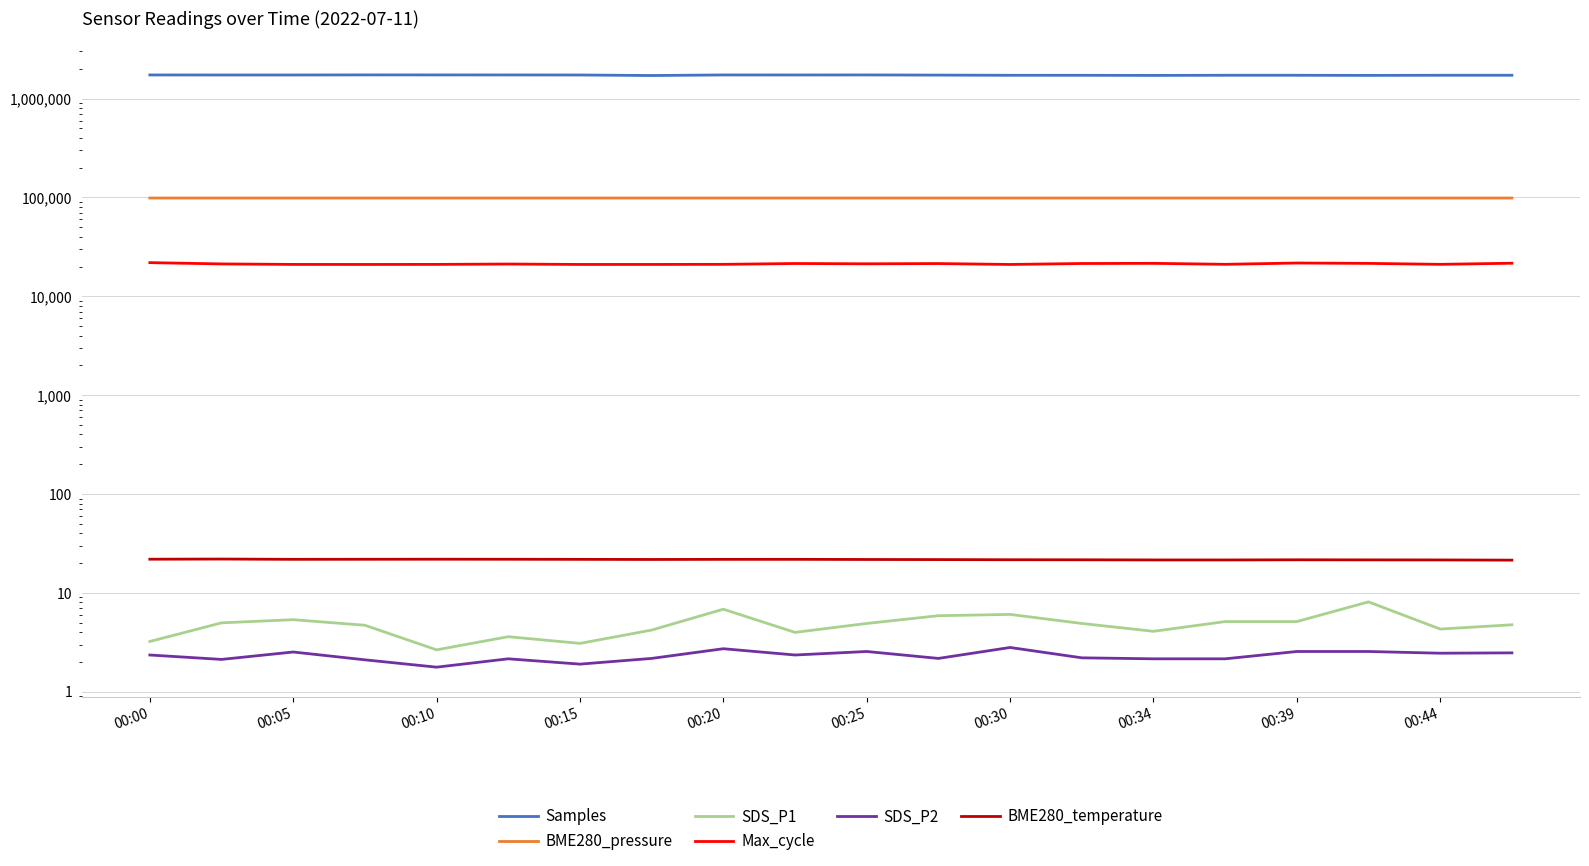

At which category is the sum across all series the highest?

00:15